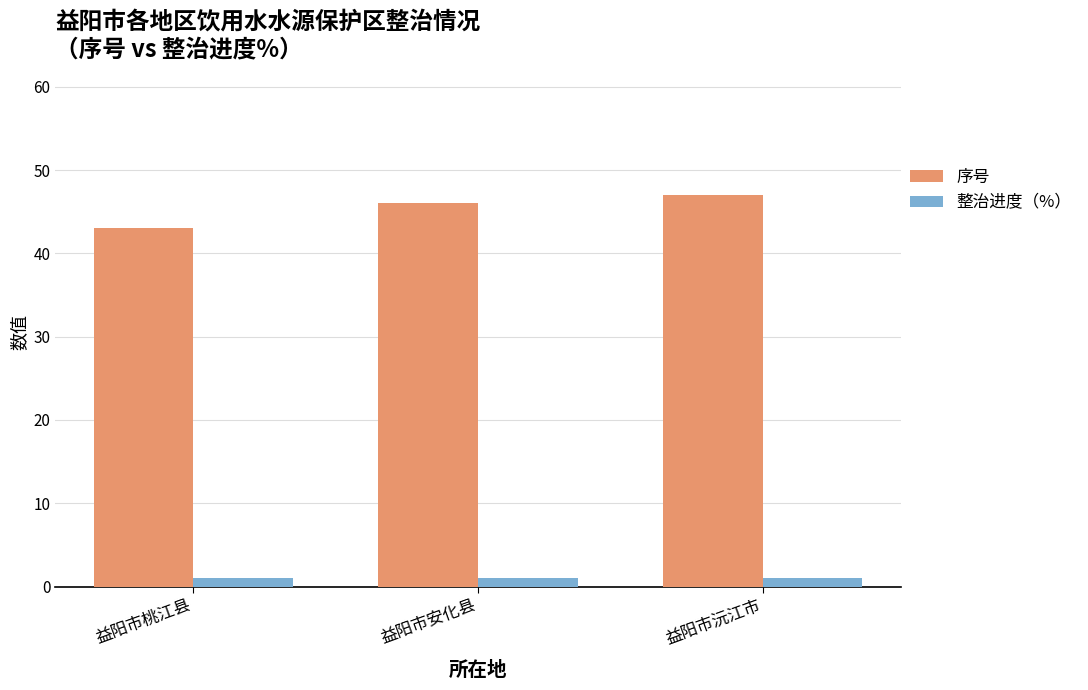

Reading right to left, list all the values displayed in this chart.

序号: 47	46	43
整治进度（%）: 1	1	1